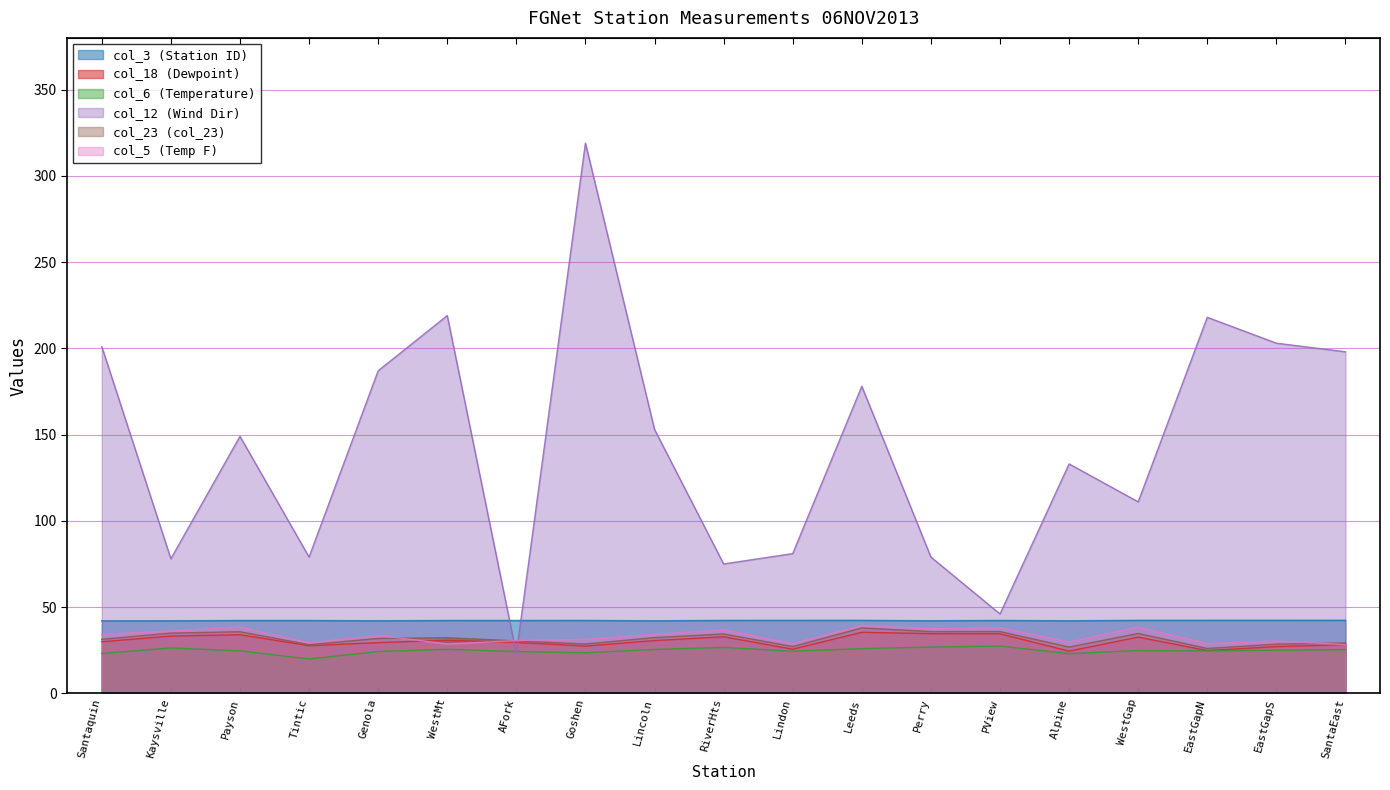

What position from the right is Kaysville?

18